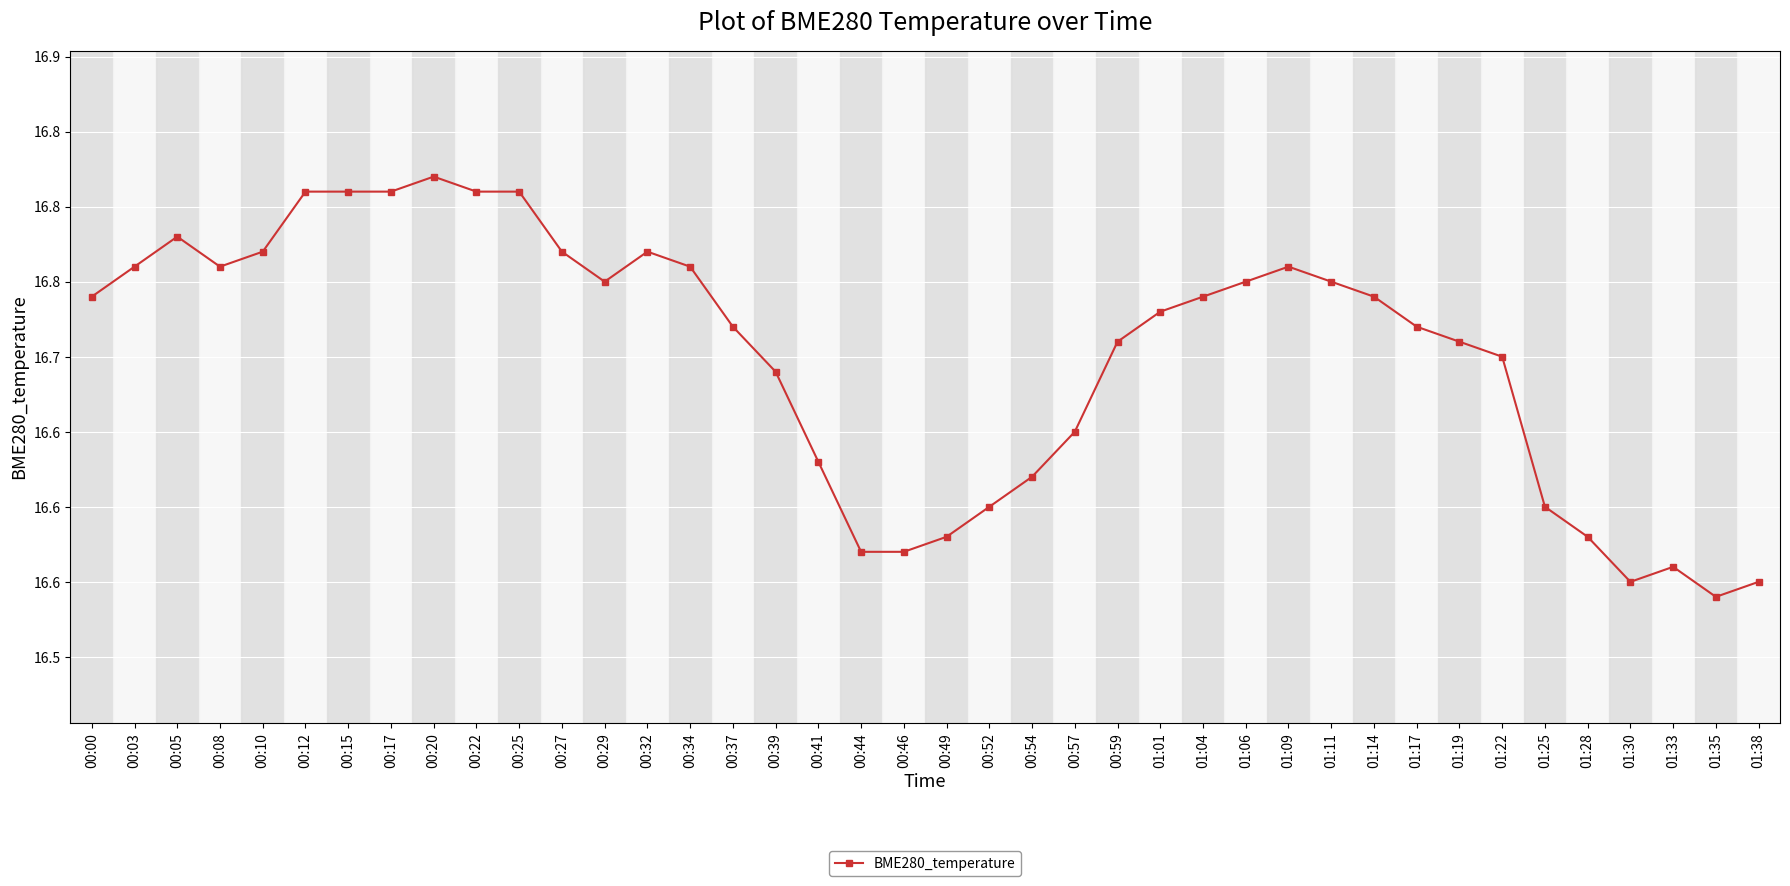

True or false: the data has more than 2 interior local peaks.

True